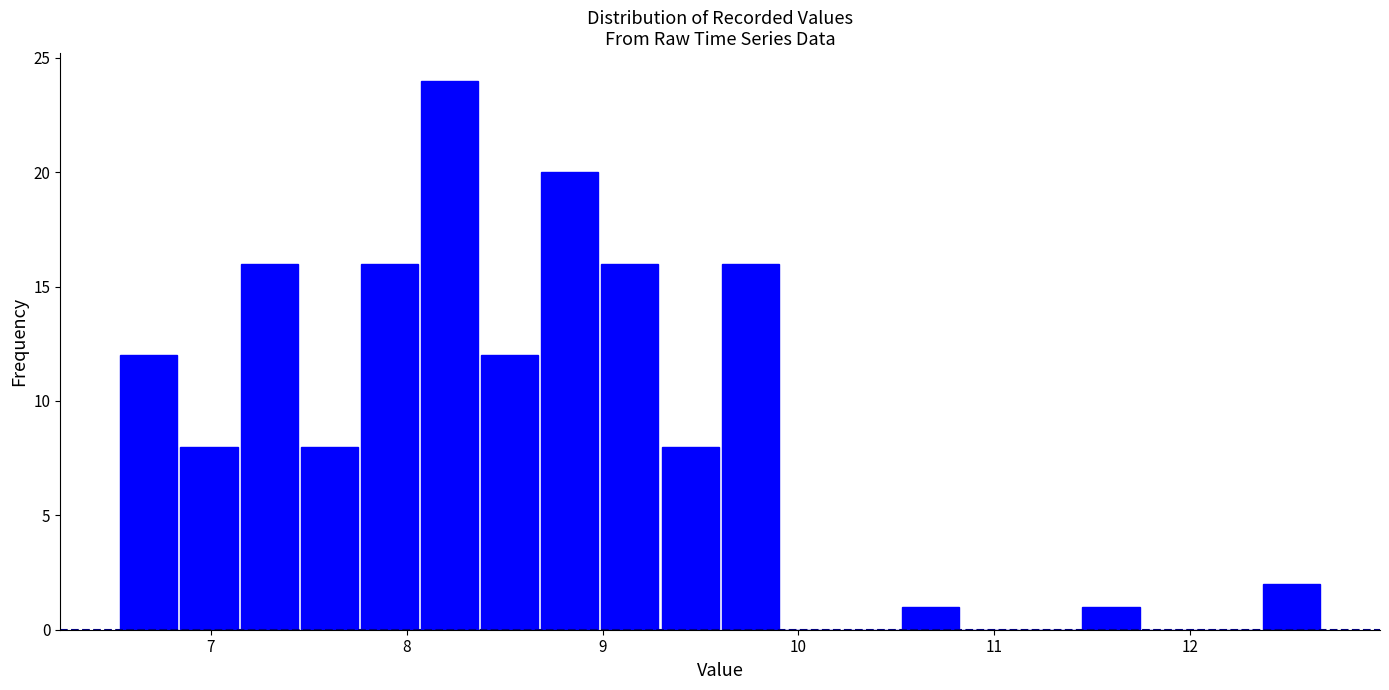

Read against the x-axis, roughly where is the centre of the tallest bar?

8.2